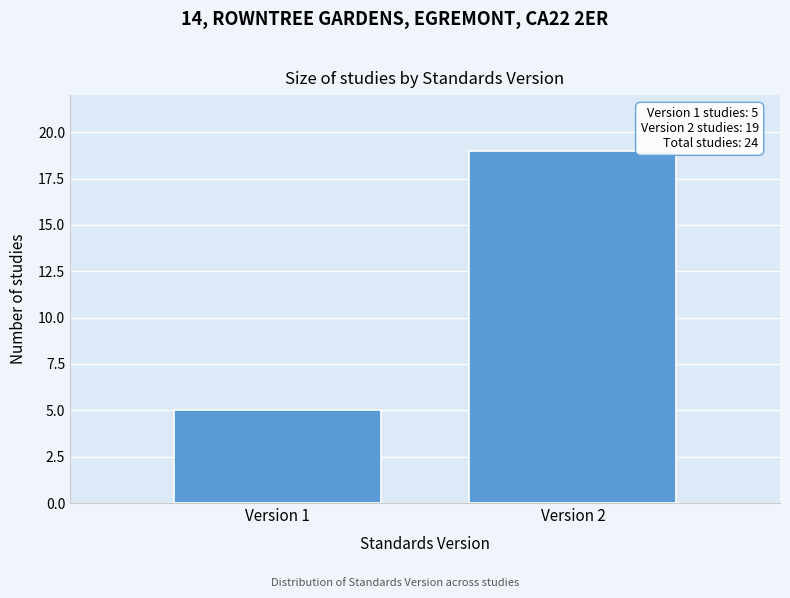

Reading left to right, extract all data points from this chart.

5	19